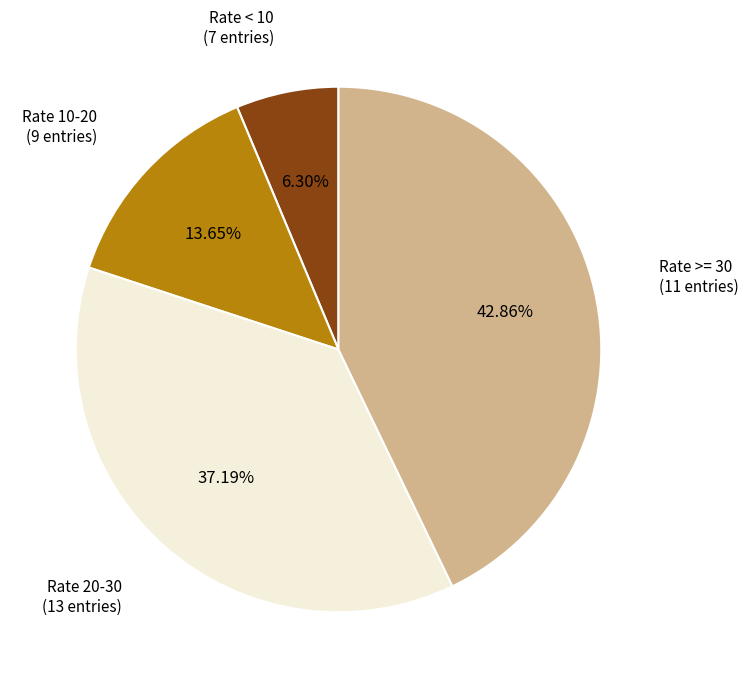

Is there any slice that represents more than half of the pie?

No